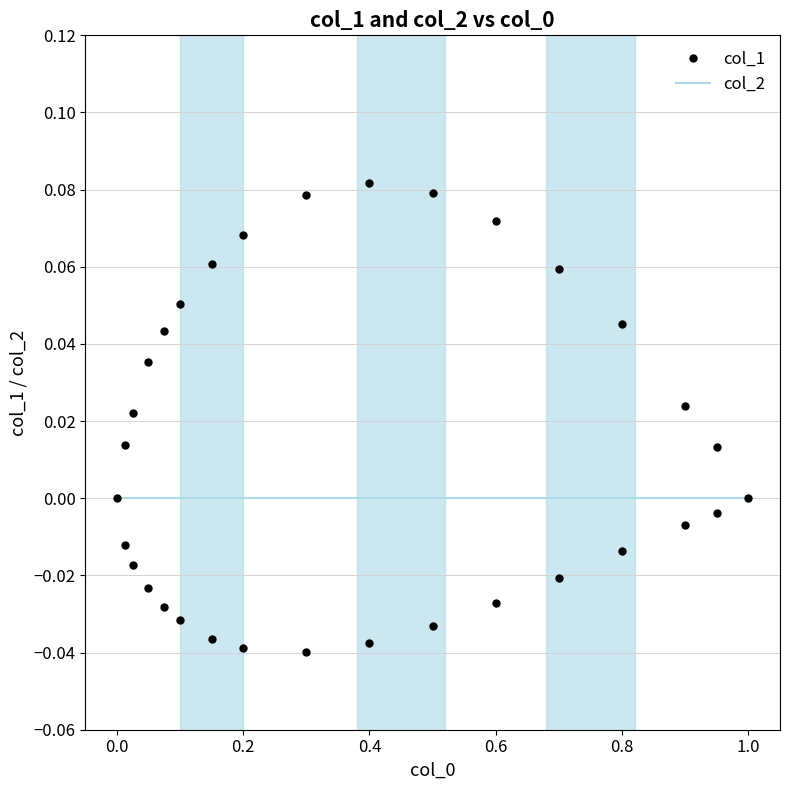

Rank the series by their maximum value, from lowest to highest.

col_2, col_1